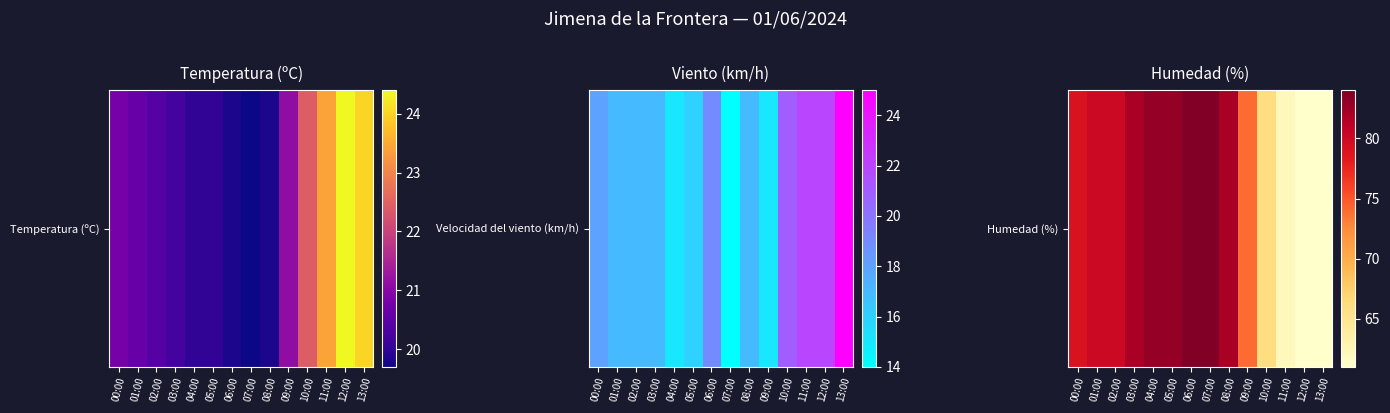

The chart shows a value of 82 at 08:00. True or false?

True